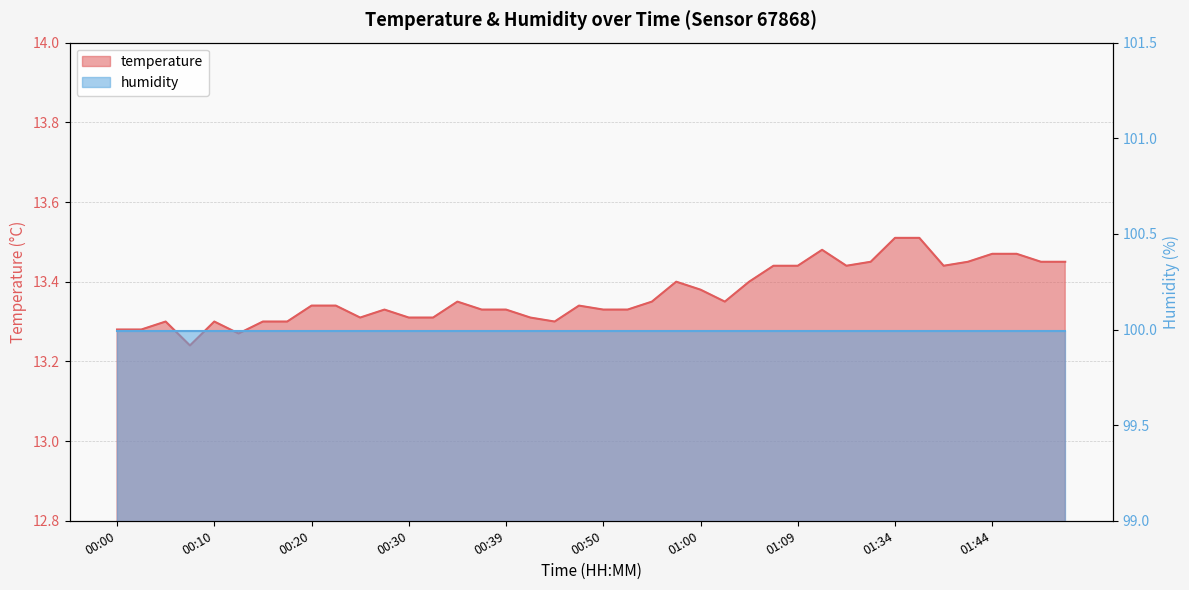

At which label is the value closest to 13?

00:08